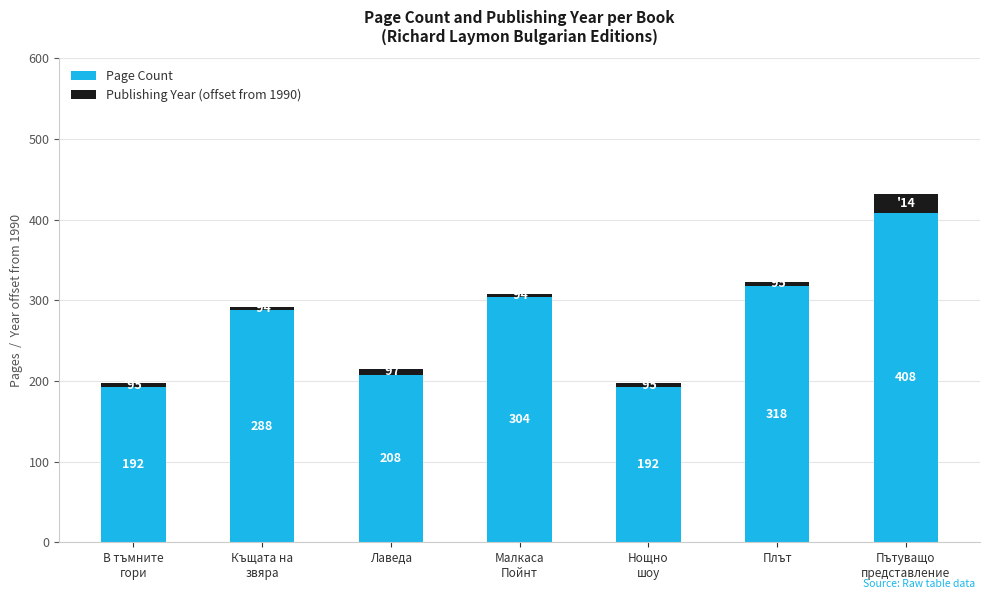

What is the sum of all Page Count values?

1910